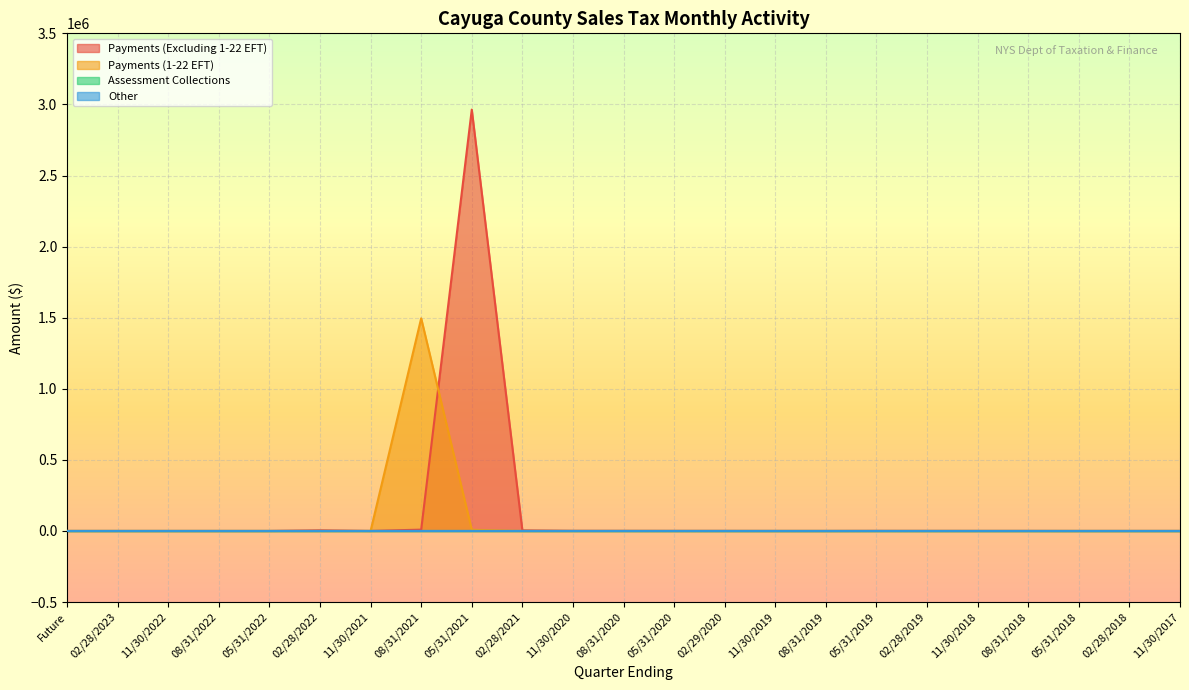

What is the label of the 12th point from the right?

08/31/2020